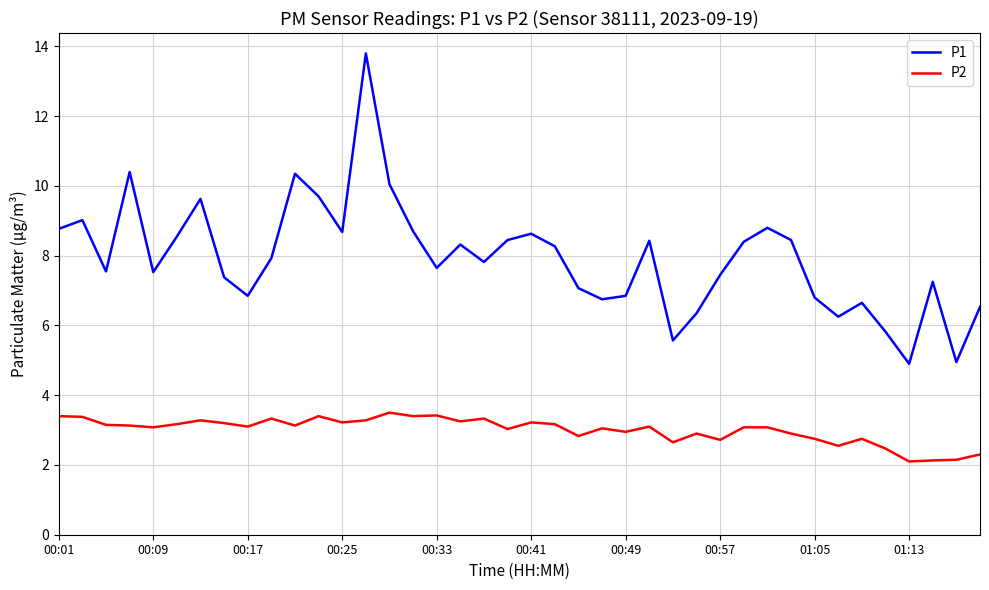

True or false: P1 and P2 intersect in this chart.

False